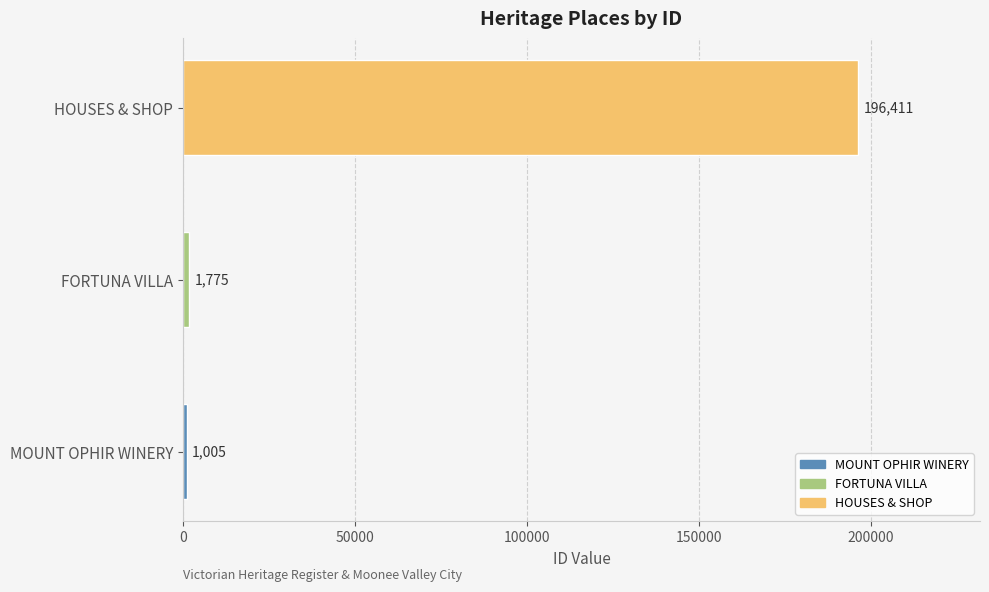

What is the change in value from MOUNT OPHIR WINERY to FORTUNA VILLA?

+770